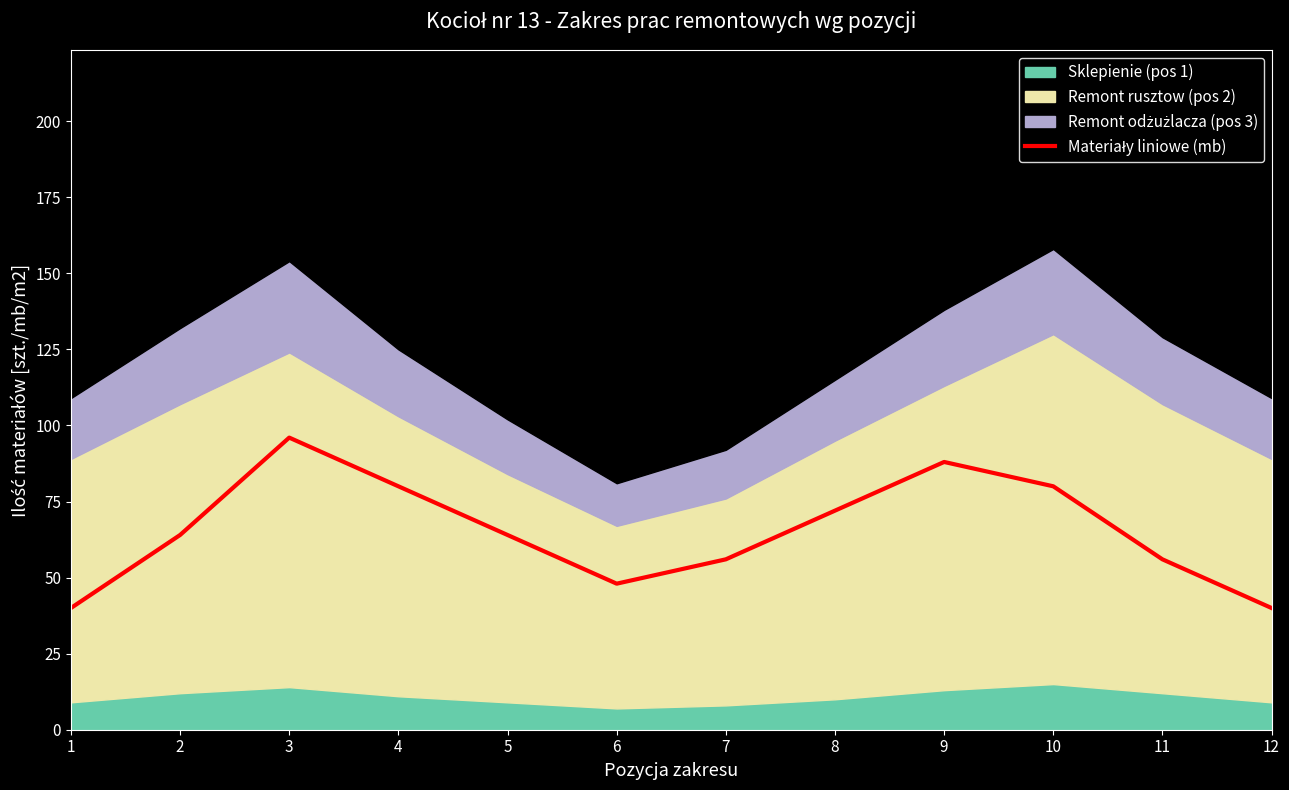

Does the chart display data point markers on the line(s)?

No